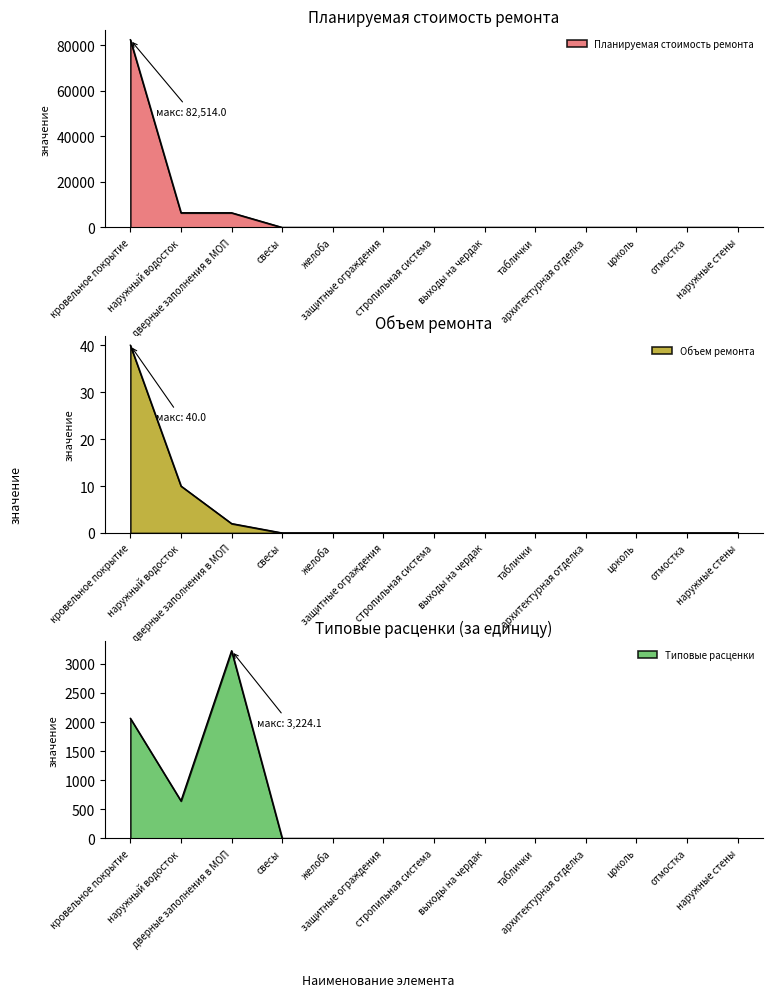

Which series has the largest range (max minus min)?

Планируемая стоимость ремонта